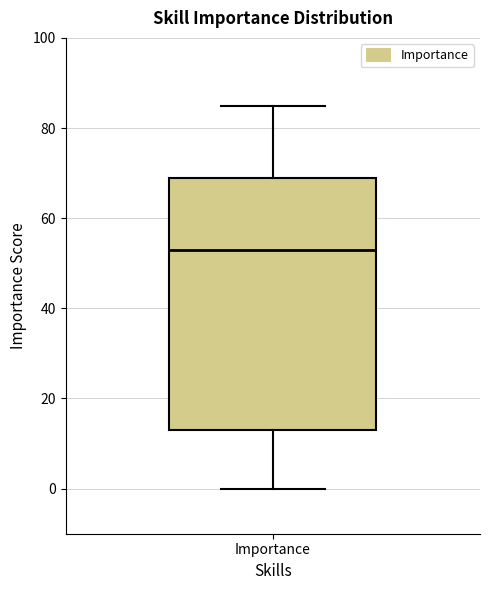

Read this box plot against the y-axis: the position of the median line, the range covered by the box, and the ends of both whiskers. The values are not printed on the chart, so give them approximately, as read against the axis.

median 54, box 14 to 70, whiskers 0 to 86